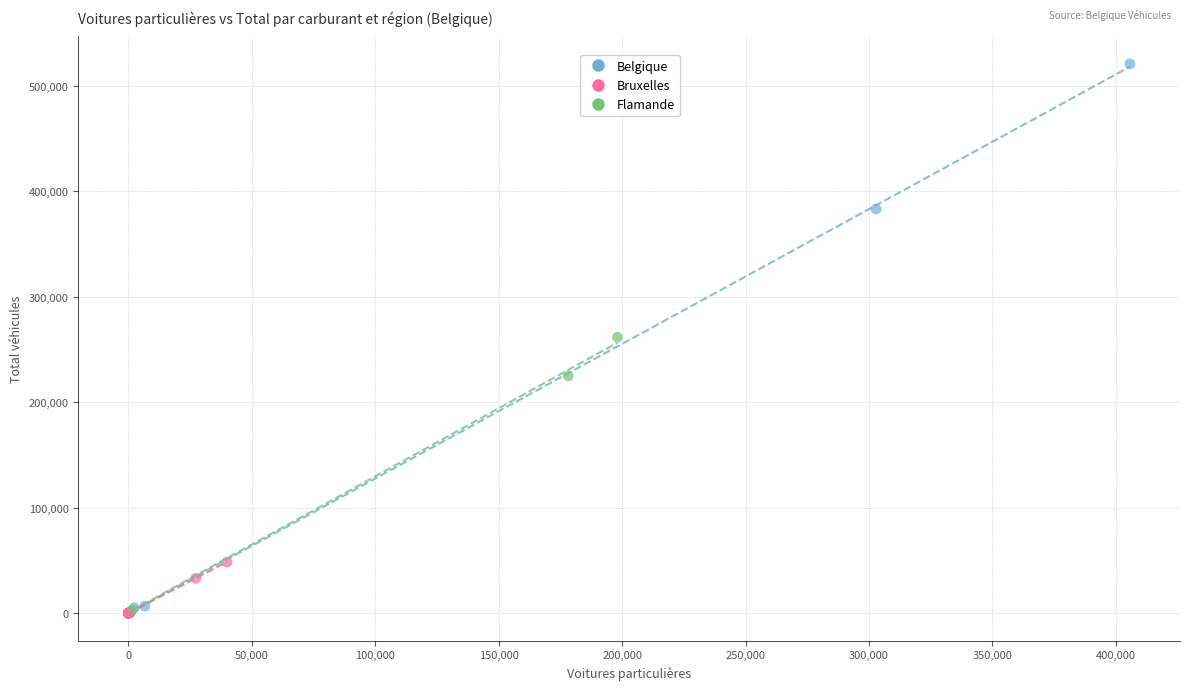

Which series reaches the maximum Y coordinate?

Belgique